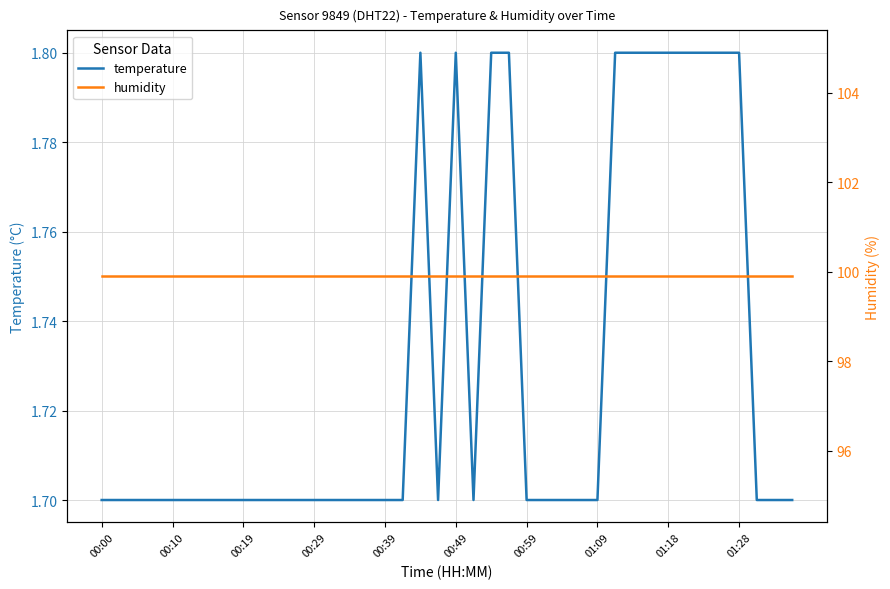

True or false: humidity has more than 2 points higher than both neighbors.

False